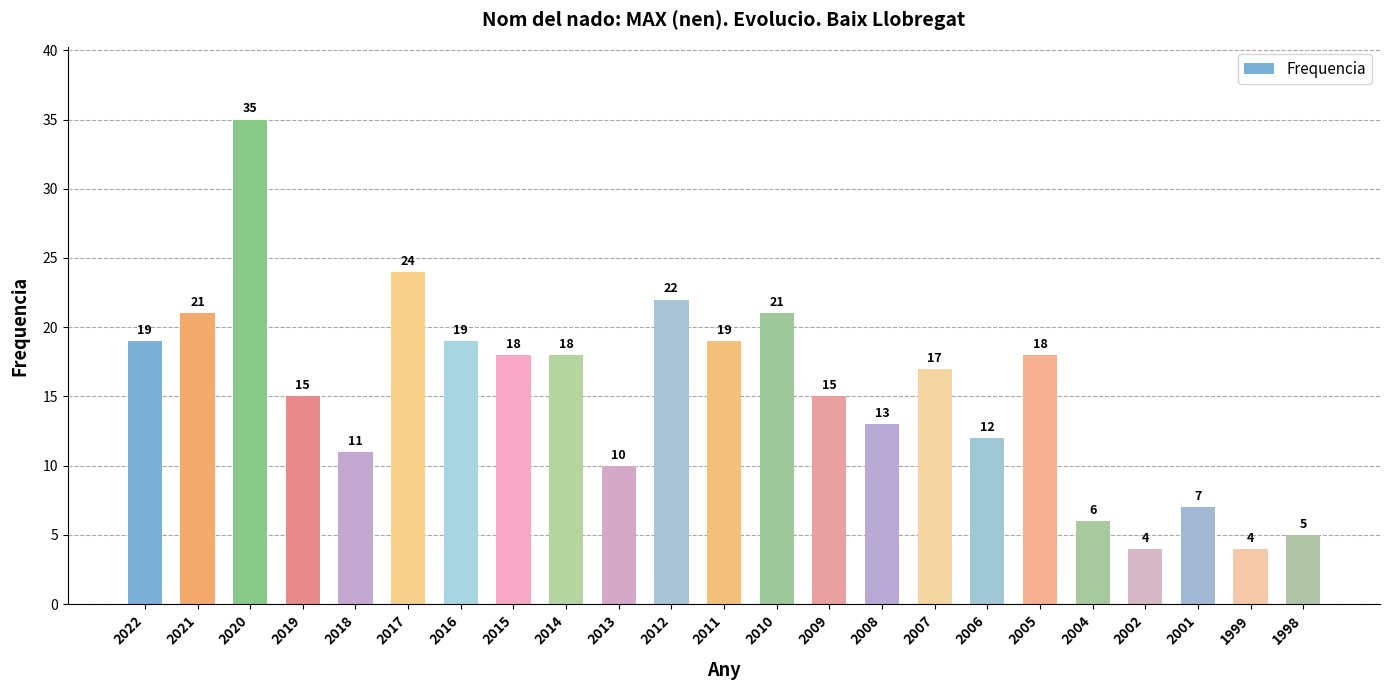

What value does the data have at 2019, to the nearest 10?

20